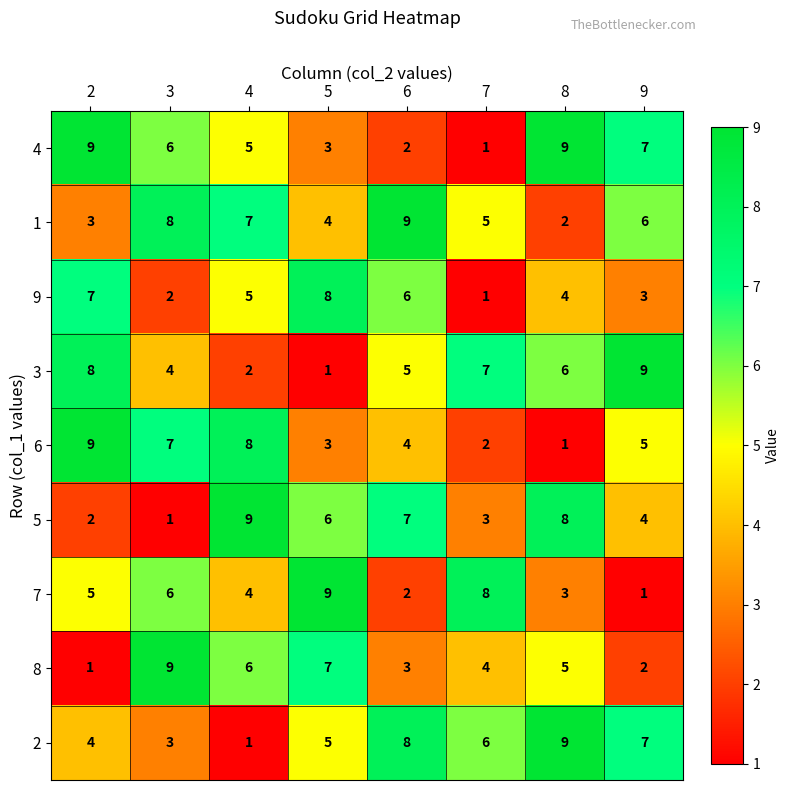

What is the difference between the highest and lowest values at 8?

8